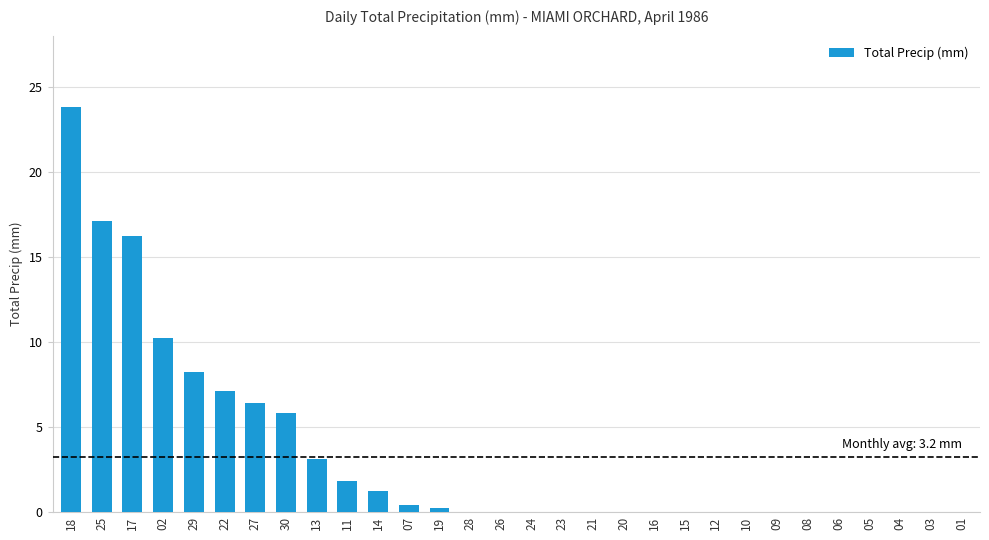

Reading left to right, extract all data points from this chart.

18=23.8	25=17.1	17=16.2	02=10.2	29=8.2	22=7.1	27=6.4	30=5.8	13=3.1	11=1.8	14=1.2	07=0.4	19=0.2	28=0.0	26=0.0	24=0.0	23=0.0	21=0.0	20=0.0	16=0.0	15=0.0	12=0.0	10=0.0	09=0.0	08=0.0	06=0.0	05=0.0	04=0.0	03=0.0	01=0.0